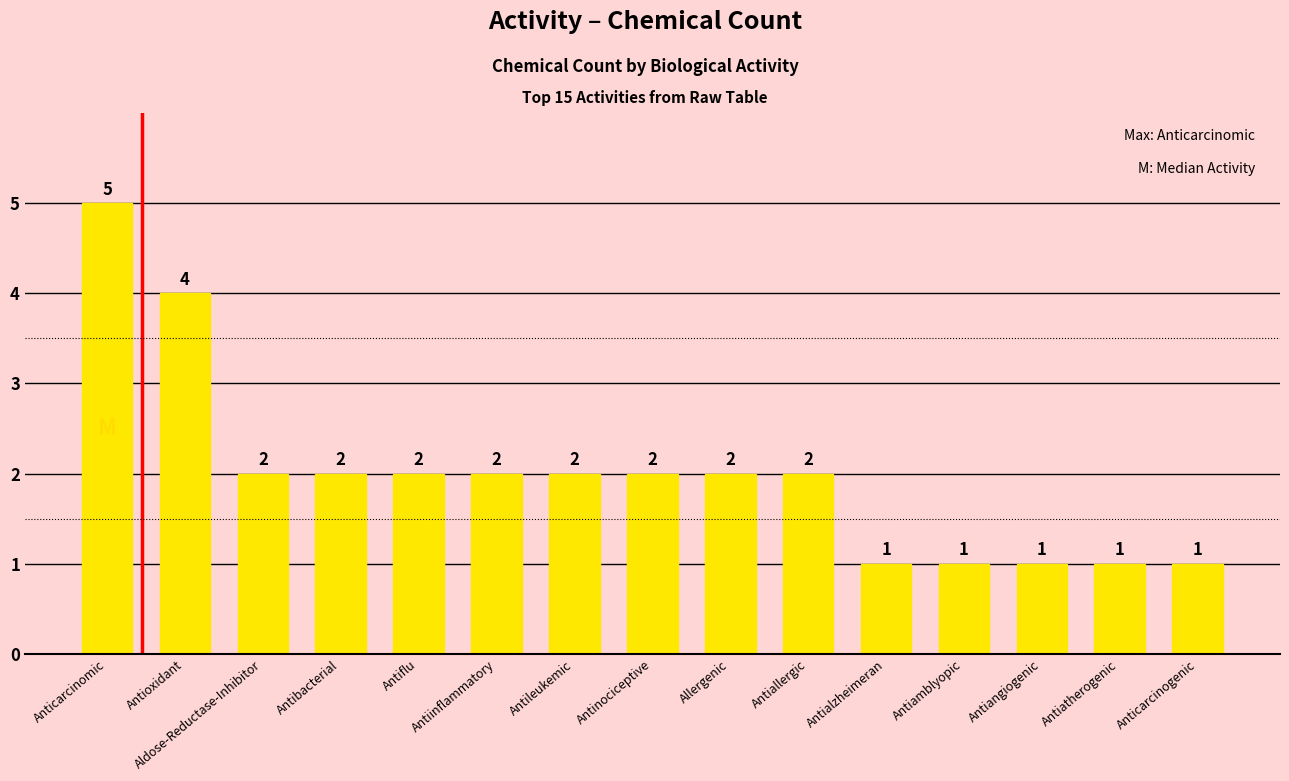

Where does the data first go above 2?

Anticarcinomic